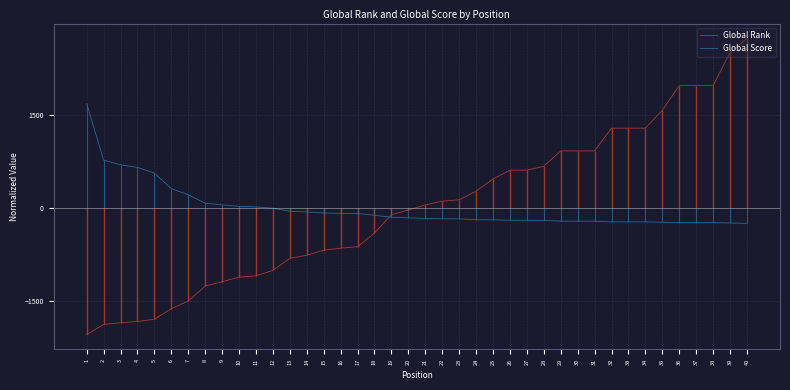

At 40, list the series in order from smallest to largest.

Global Score, Global Rank